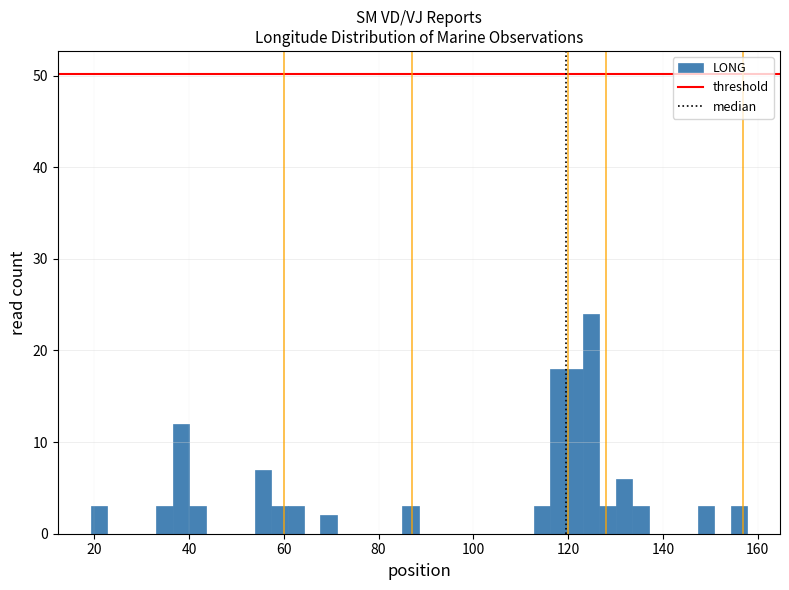

Read against the x-axis, roughly where is the centre of the tallest bar?

124